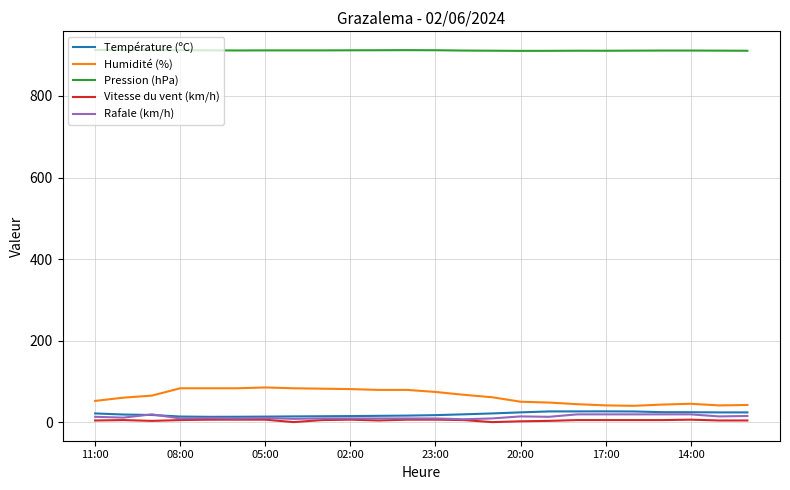

True or false: Pression (hPa) and Température (ºC) cross at least once.

False